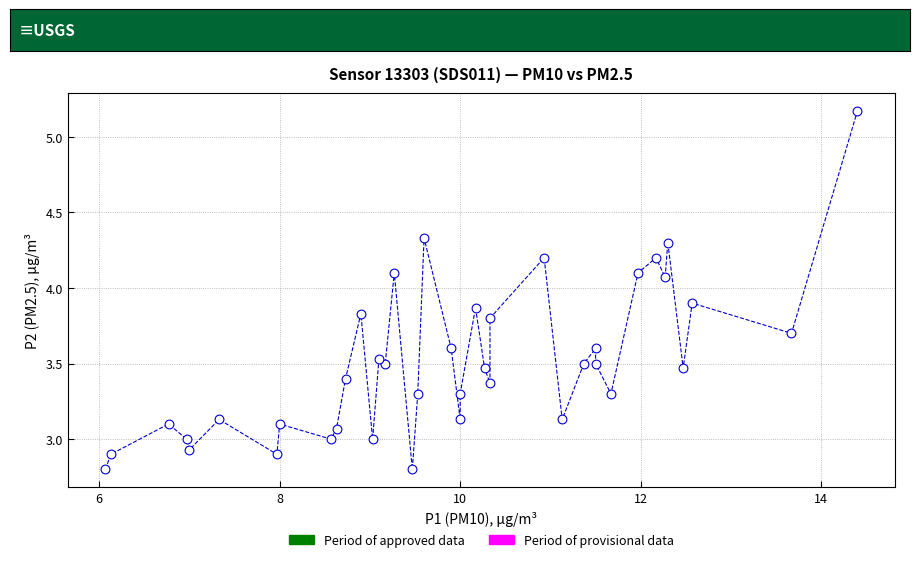

What is the range of Y values (max minus min)?

2.4